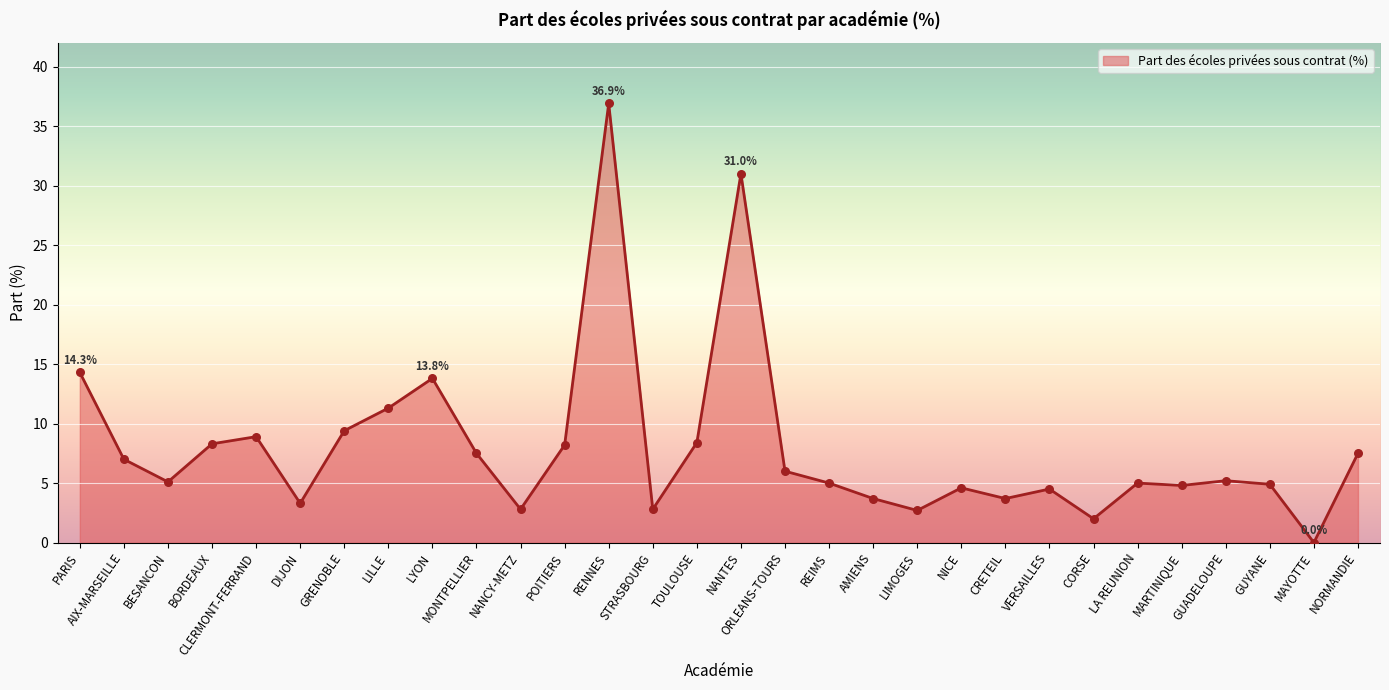

What is the change in value from STRASBOURG to AMIENS?

+0.9